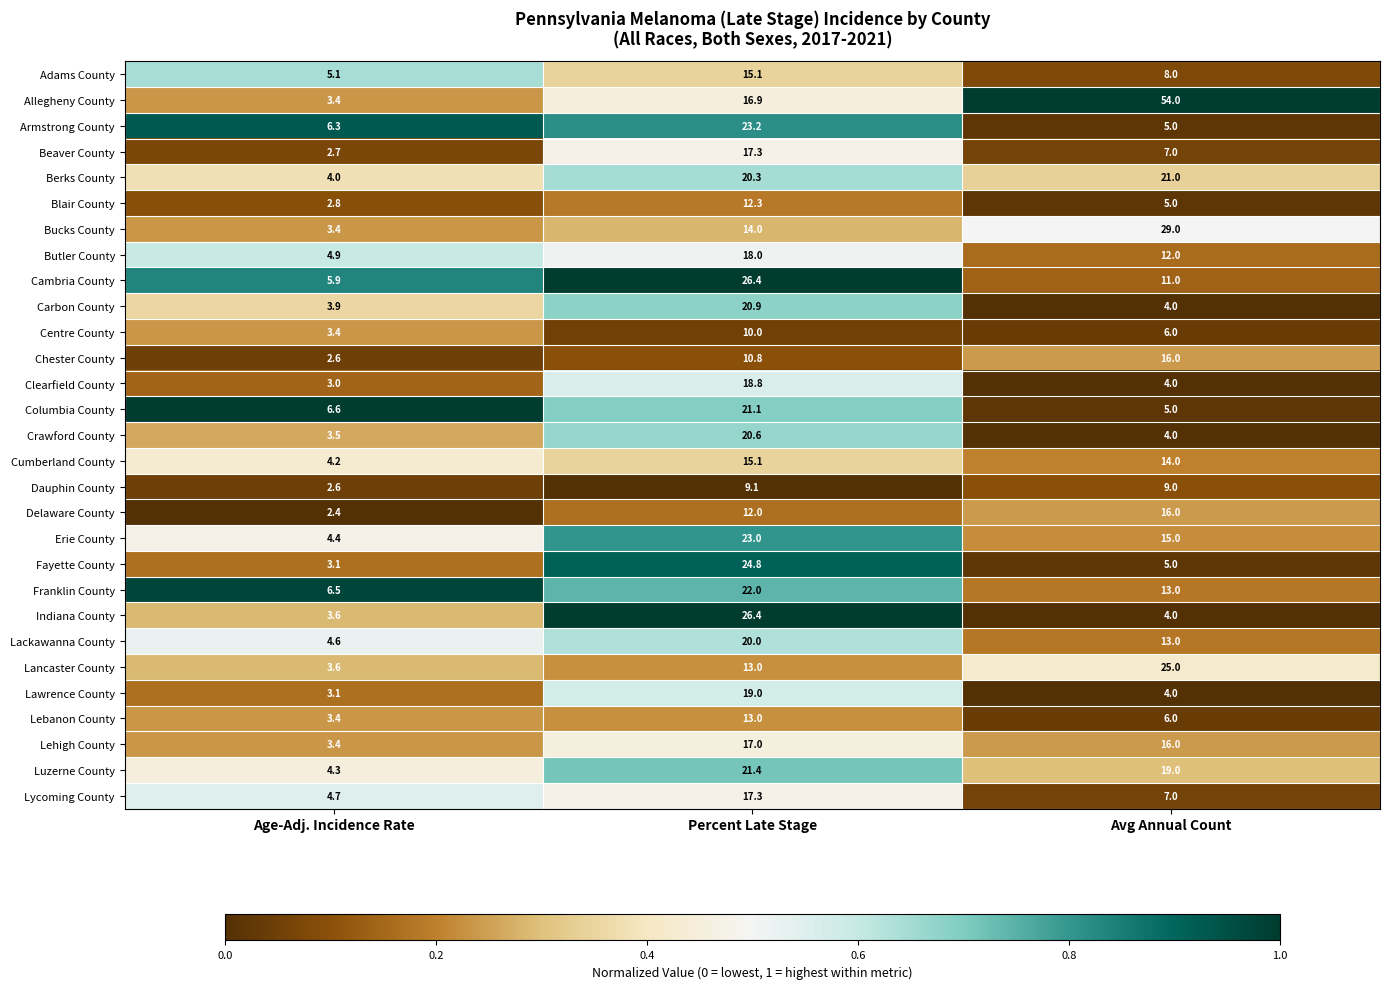

What value does the Erie County series have at Age-Adj. Incidence Rate?

4.4